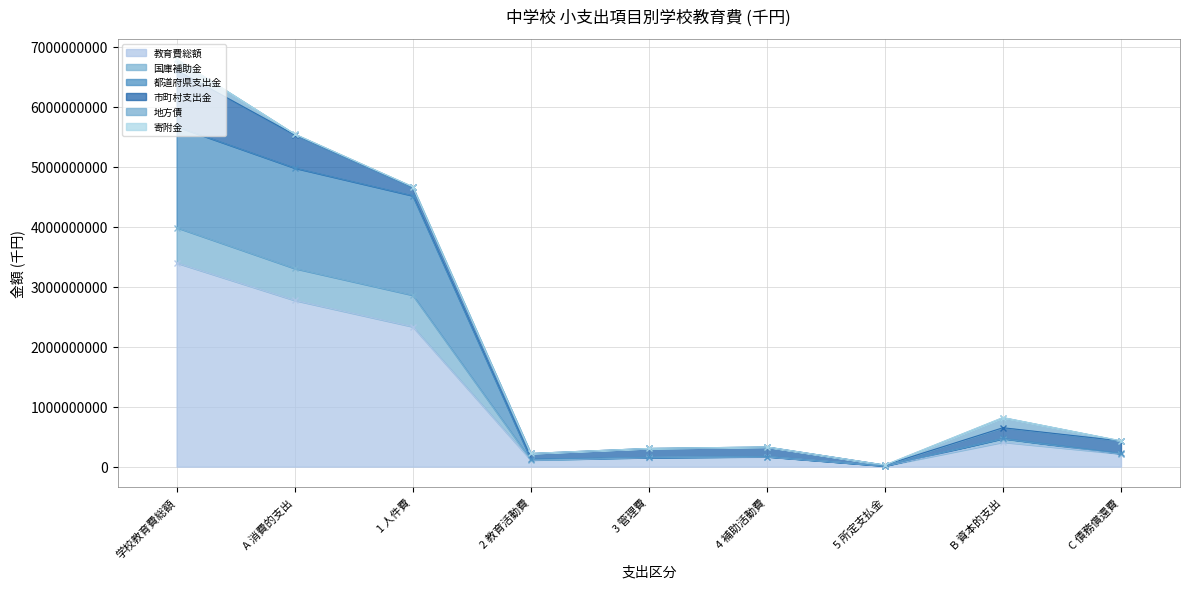

What is the spread (max minus min) of values at 5 所定支払金?

93260